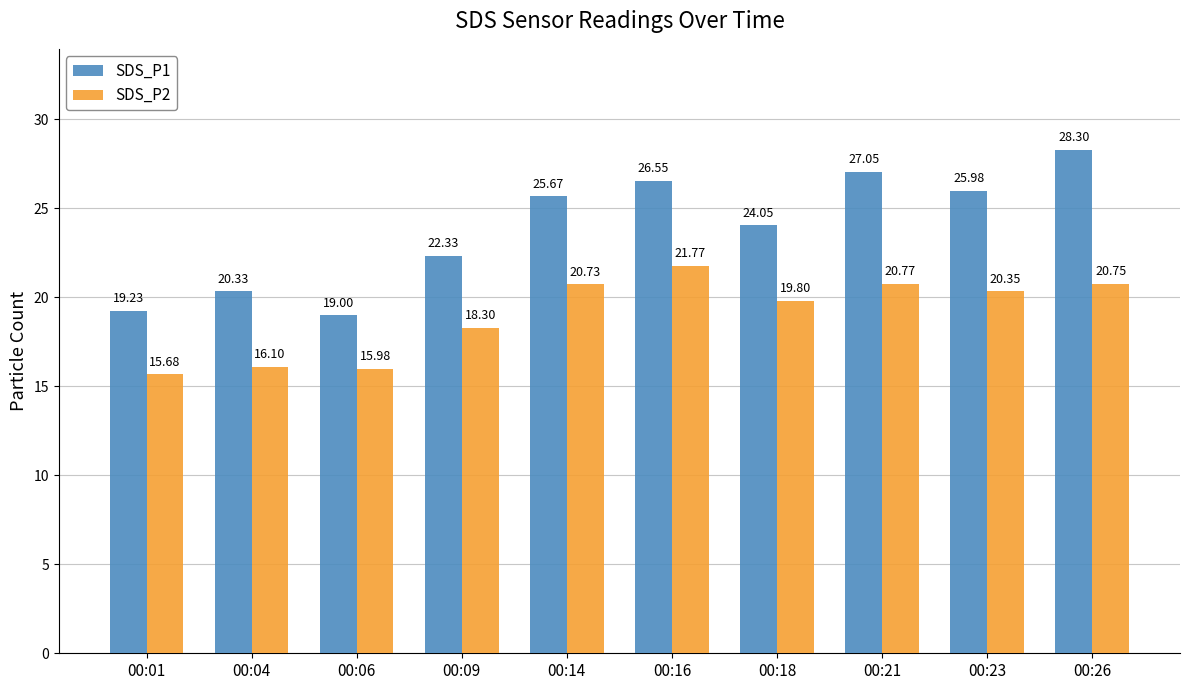

How many groups of bars are there?

10